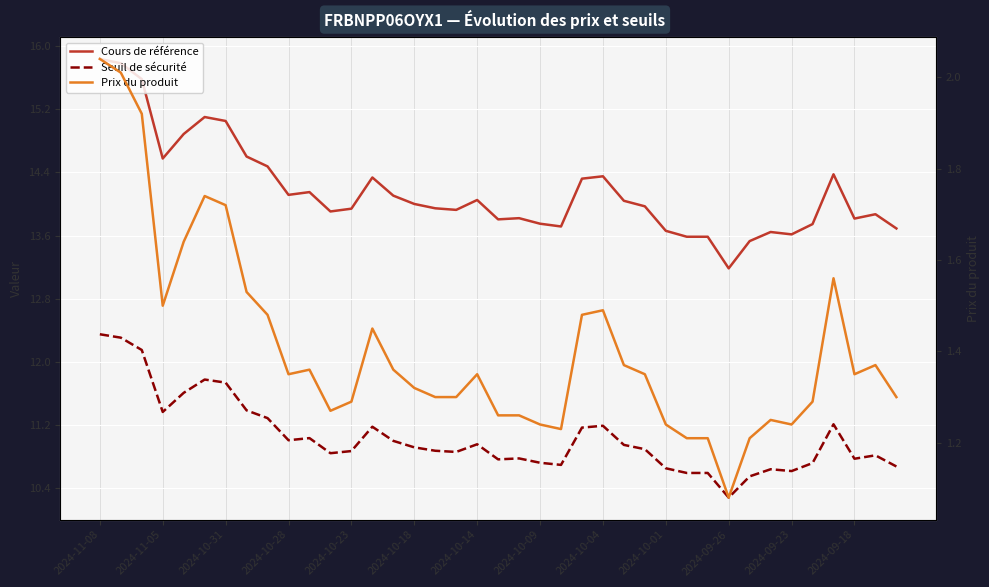

Is it true that Prix du produit equals 1.2 at 22?

True